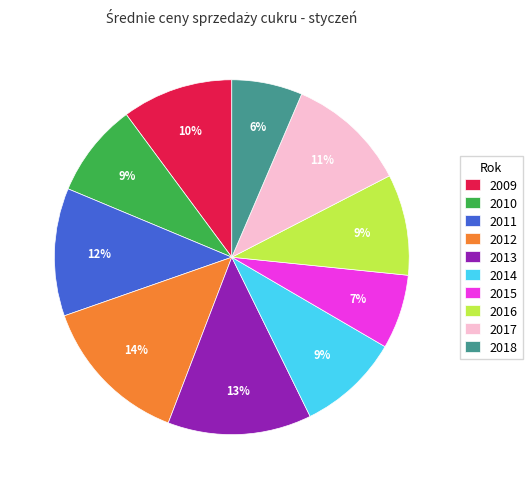

Combined, do 2010 and 2018 account for over 50%?

No